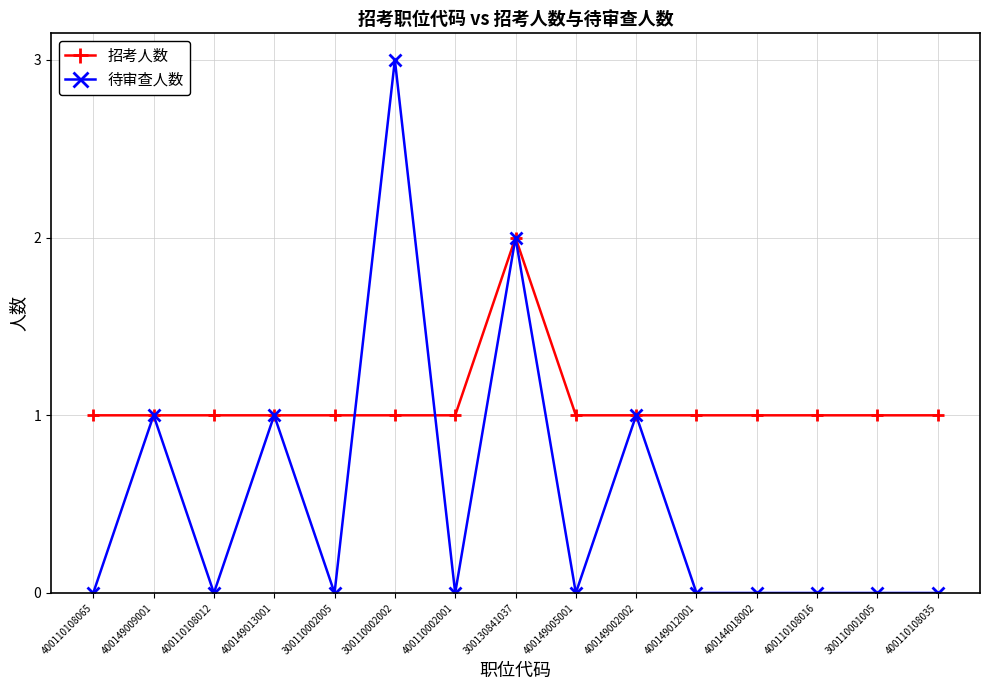

Which series changed the most between 400149013001 and 400149012001?

待审查人数